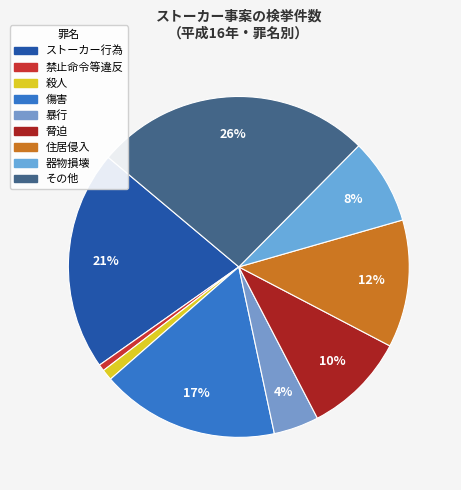

Is there any slice that represents more than half of the pie?

No